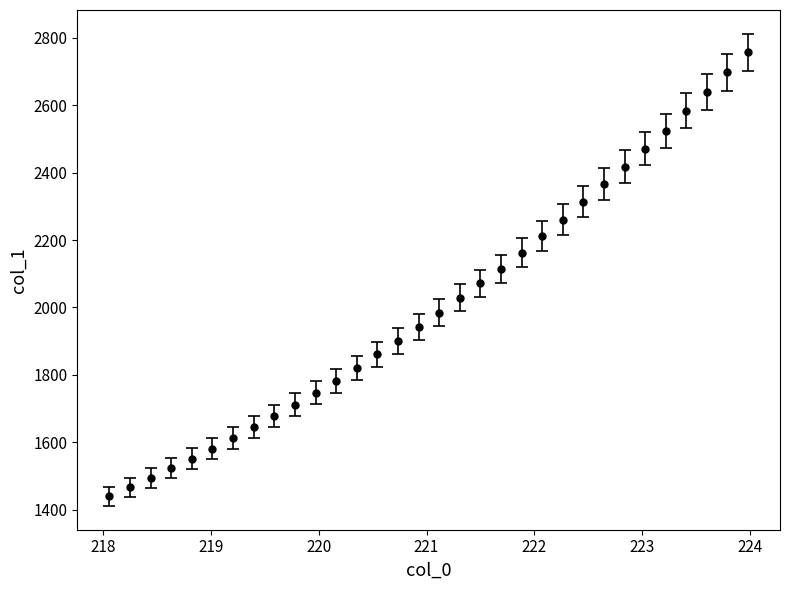

What is the difference between the maximum and minimum values?

1318.5